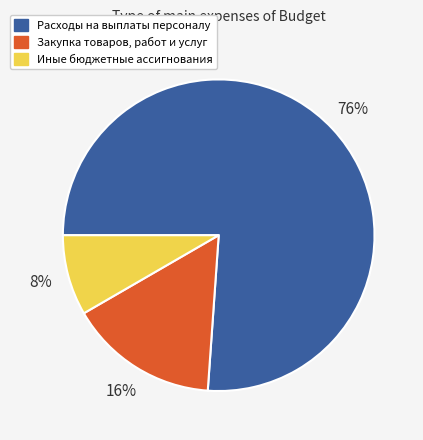

To the nearest percent, what is the average slice percentage?

33%